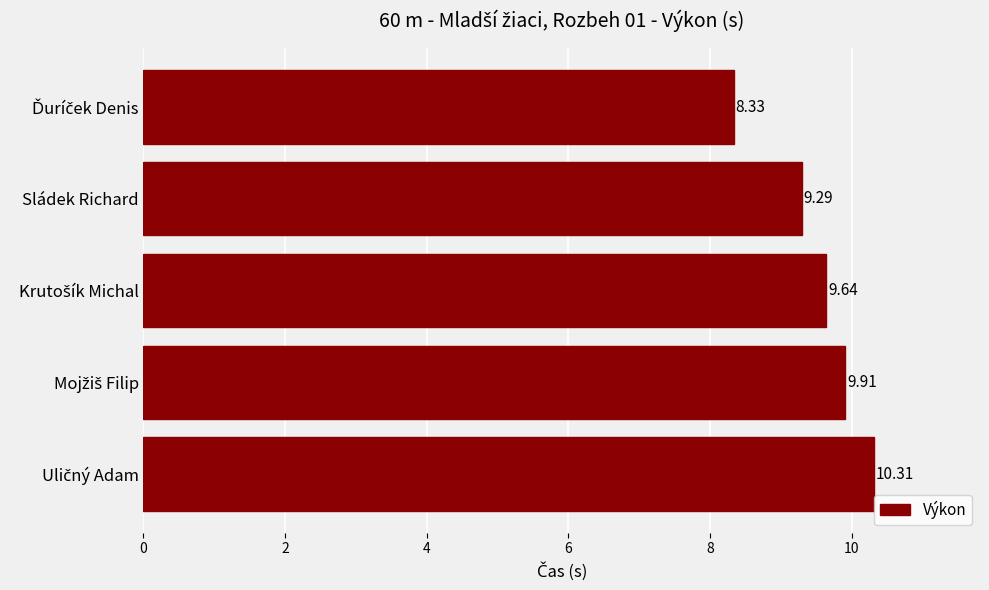

Where is the data nearest to the value 9?

Sládek Richard